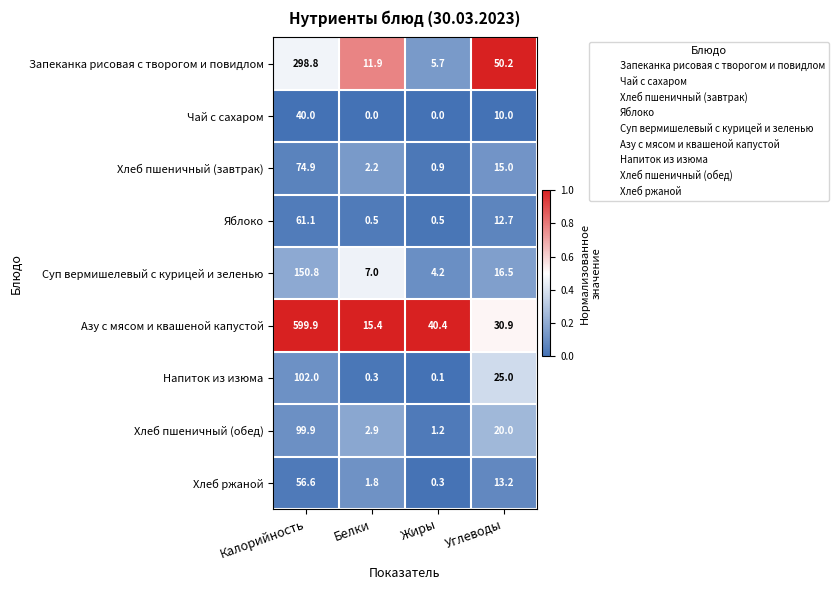

At which category is the sum across all series the highest?

Калорийность